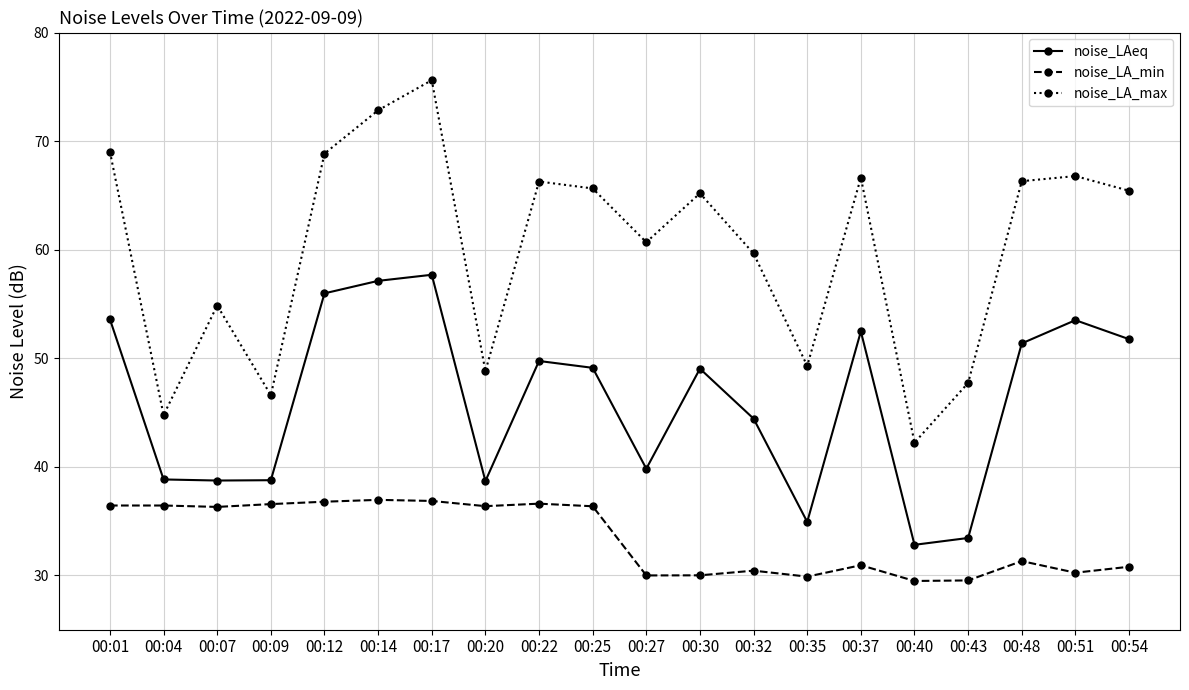

What is the spread (max minus min) of values at 00:51?

36.5